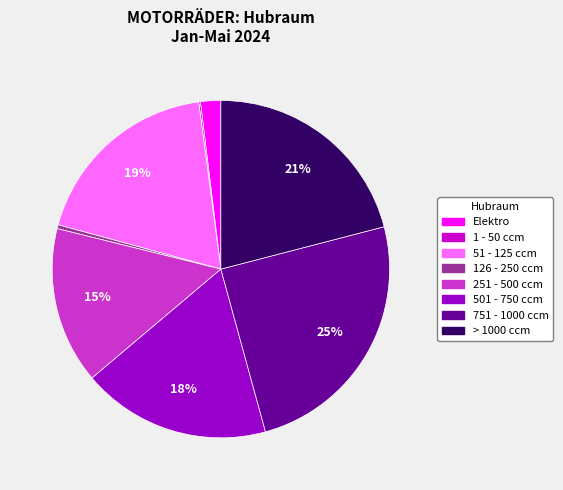

What percentage is the 251 - 500 ccm slice, to the nearest percent?

15%